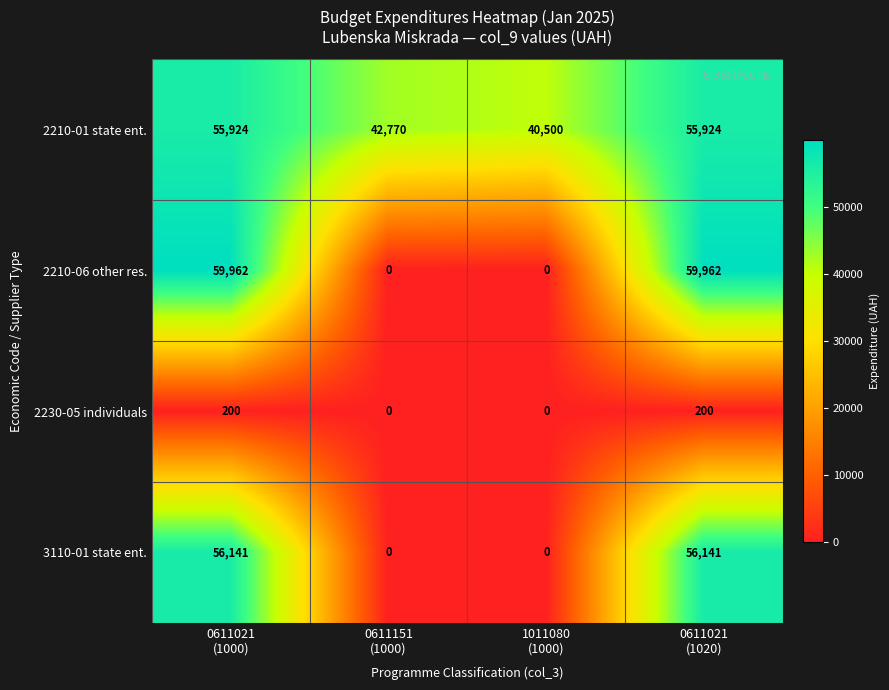

How many 3110-01 state ent. values are between 0 and 56141?

4